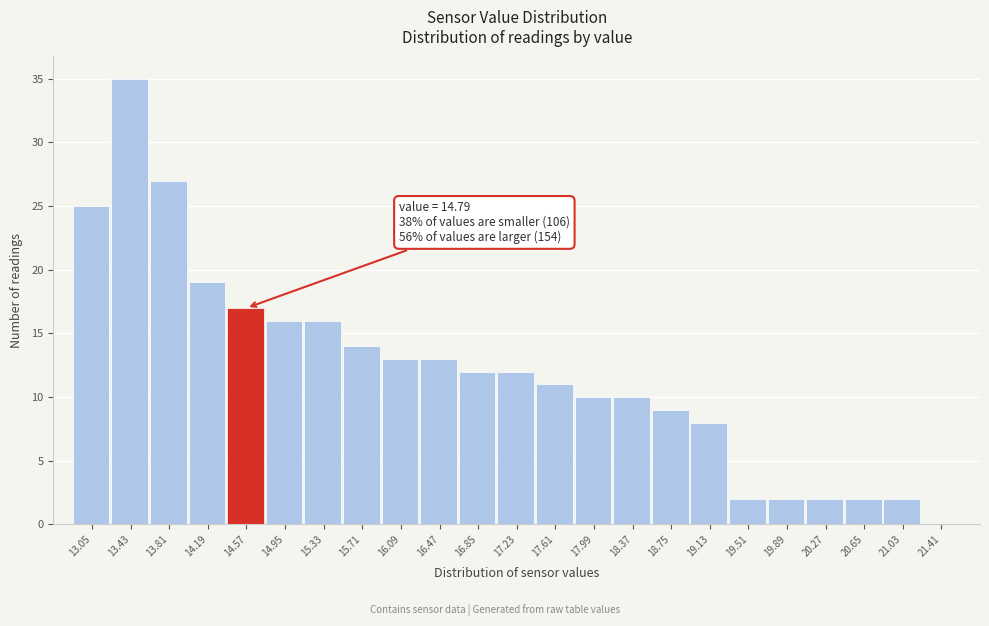

Reading left to right, what are all the values shown in this chart?

13.05=25	13.43=35	13.81=27	14.19=19	14.57=17	14.95=16	15.33=16	15.71=14	16.09=13	16.47=13	16.85=12	17.23=12	17.61=11	17.99=10	18.37=10	18.75=9	19.13=8	19.51=2	19.89=2	20.27=2	20.65=2	21.03=2	21.41=0